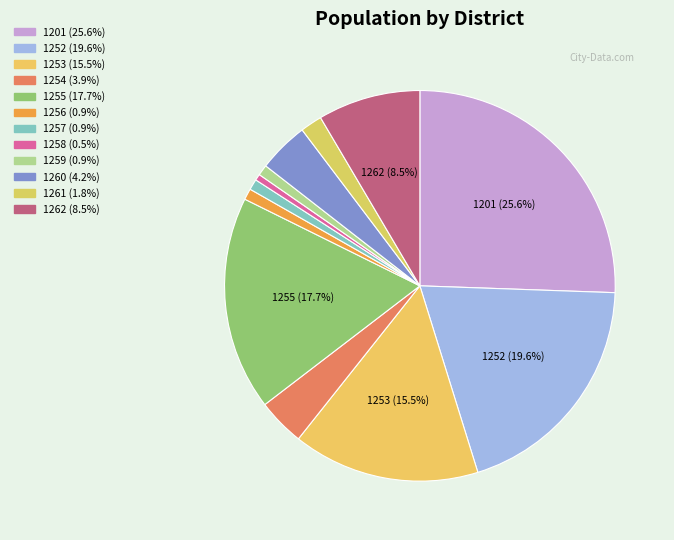

To the nearest percent, what is the difference between the largest and smallest slice percentages?

25%